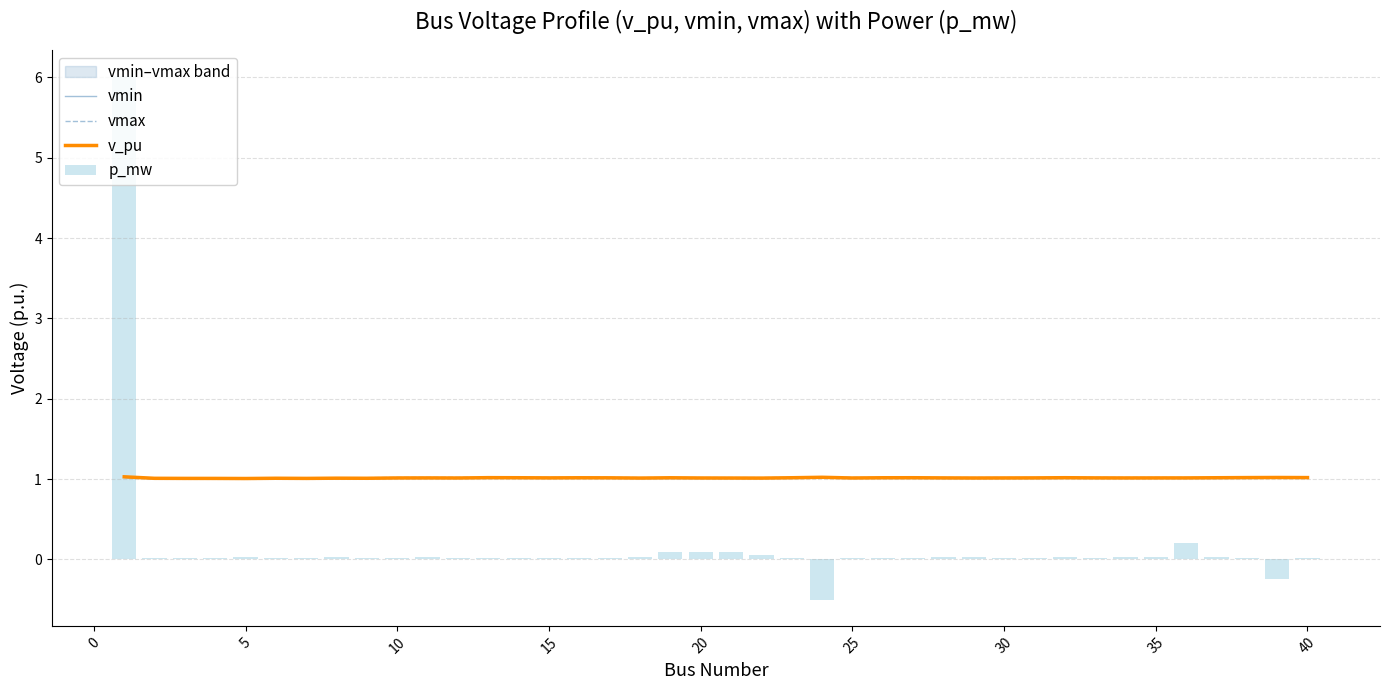

What is the maximum value shown in the chart?

6.0